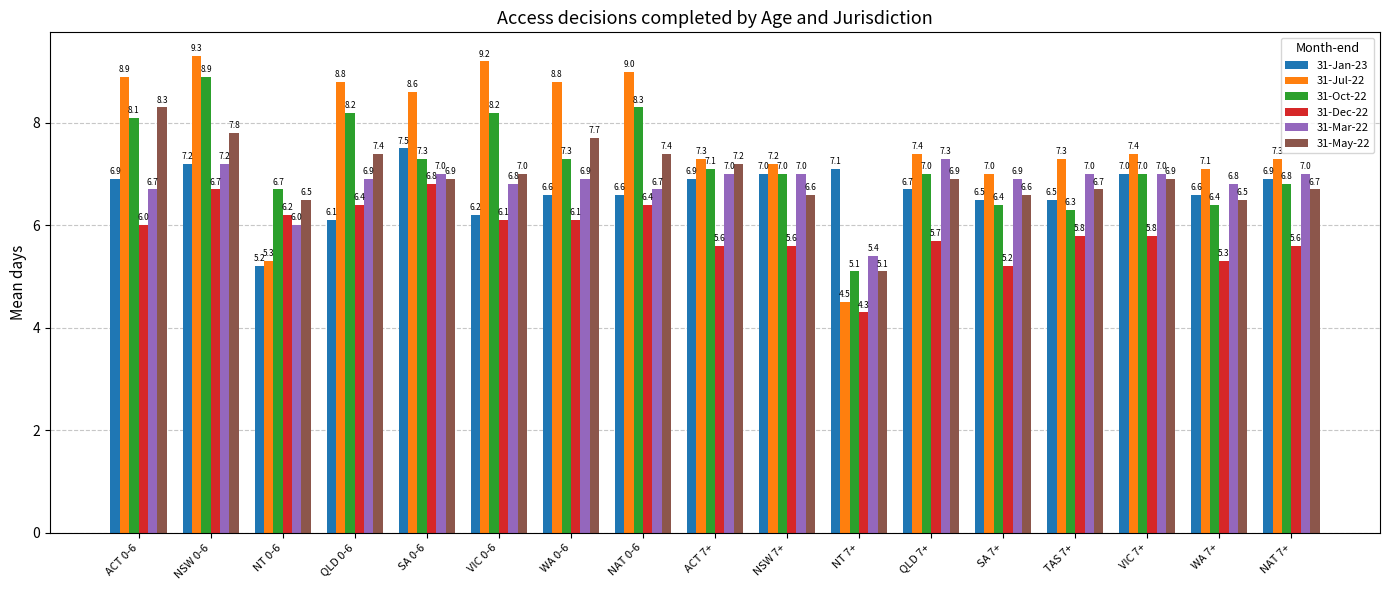

Rank the series by their maximum value, from lowest to highest.

31-Dec-22, 31-Mar-22, 31-Jan-23, 31-May-22, 31-Oct-22, 31-Jul-22